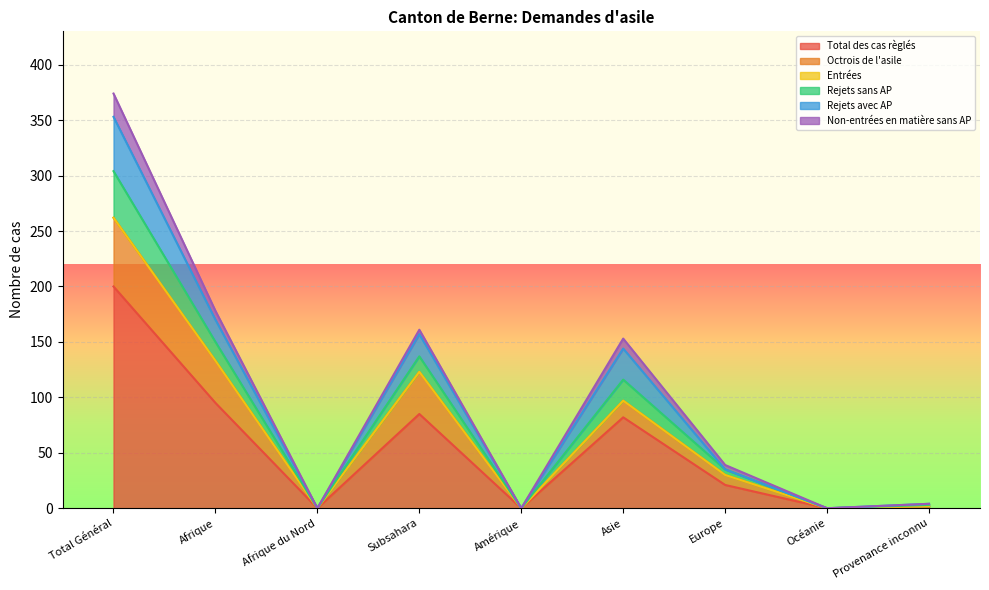

True or false: Rejets avec AP has a value of 29 at Subsahara.

False